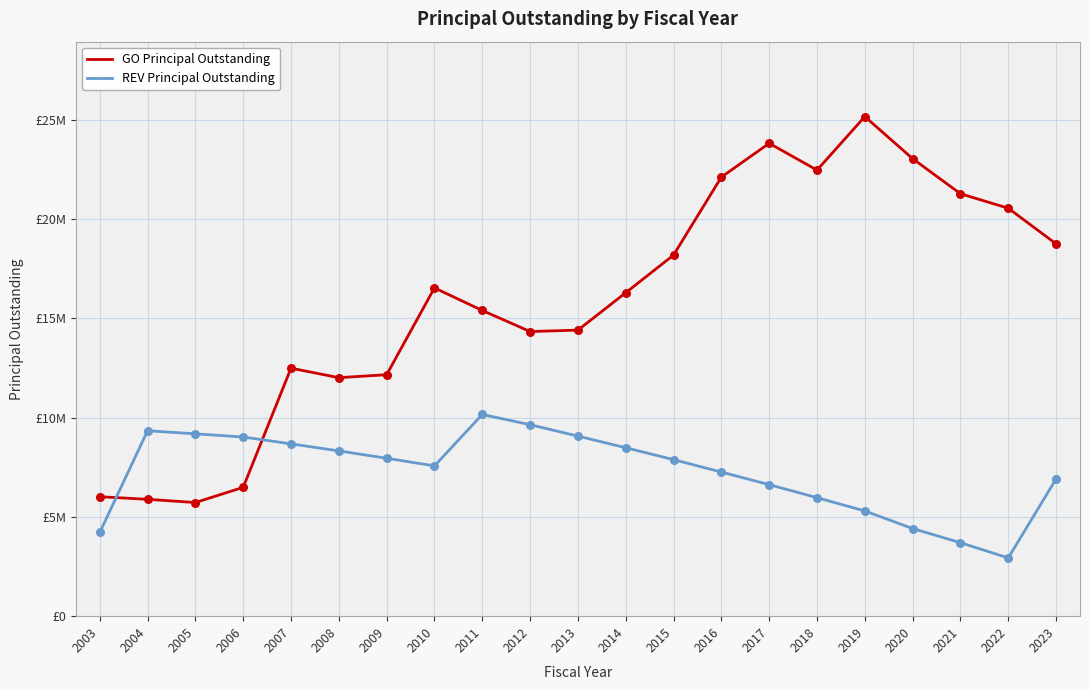

At how many categories does at least one series exceed 7115658?

20